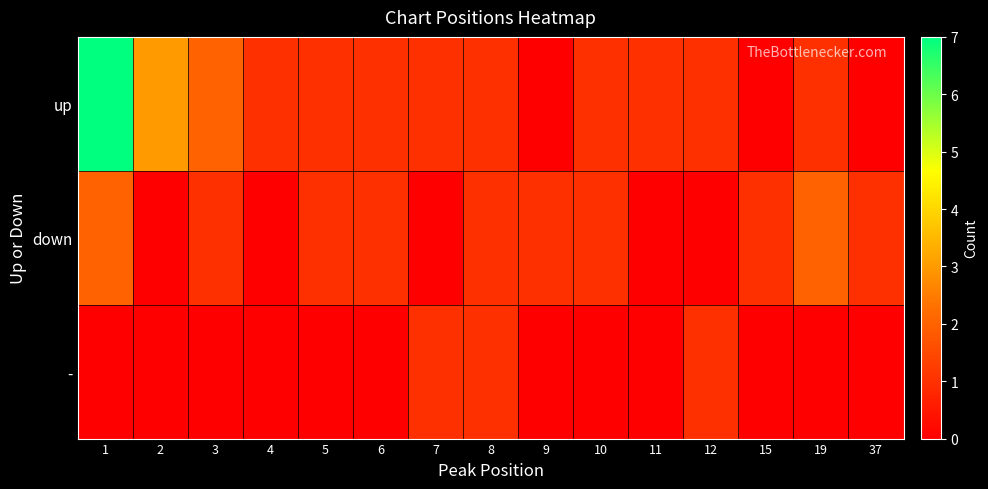

Between 3 and 9, which series saw the biggest shift?

up